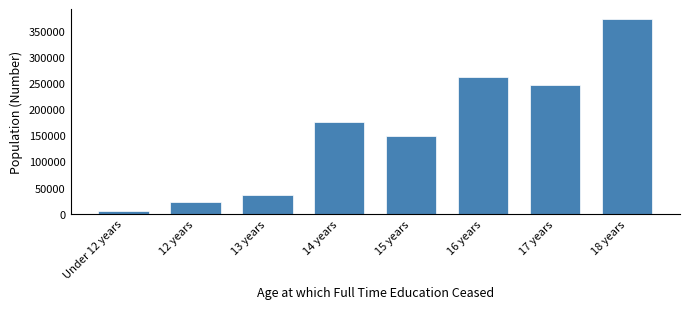

Reading left to right, list all the values displayed in this chart.

Under 12 years=6158	12 years=22050	13 years=36683	14 years=175017	15 years=149580	16 years=261042	17 years=245840	18 years=372689